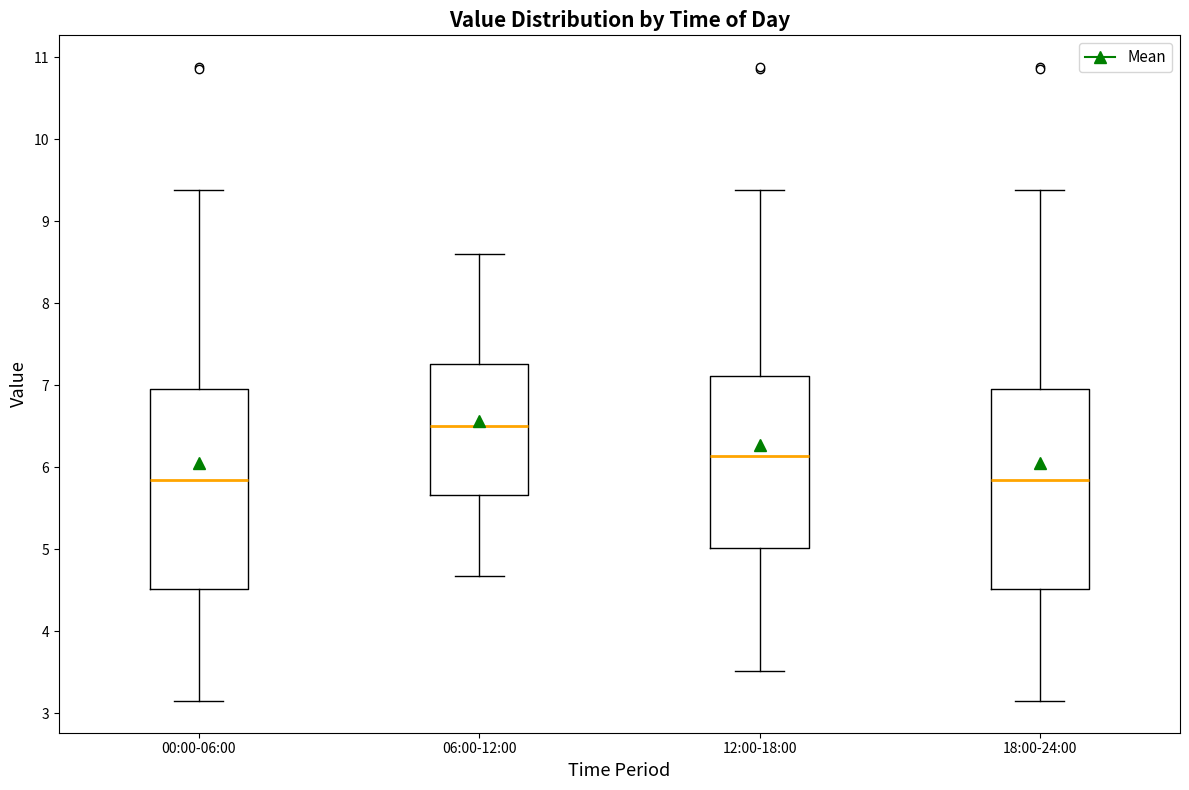

Where is the upper edge of the box for 00:00-06:00 on the y-axis? The values are not printed on the chart, so give them approximately, as read against the axis.

7.0